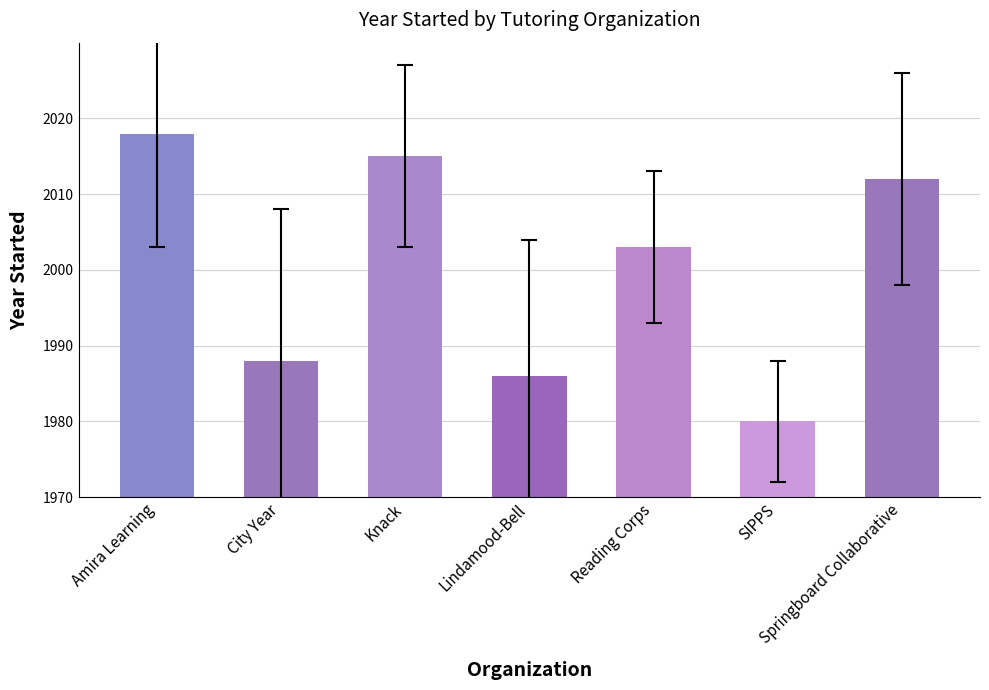

What is the label of the 4th bar from the left?

Lindamood-Bell